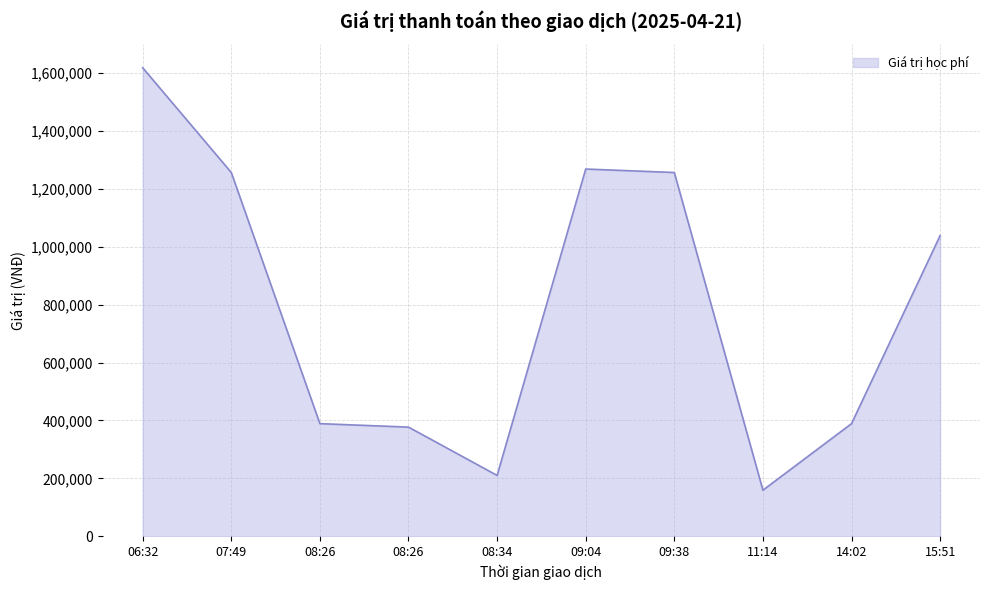

How many lines are shown in the chart?

1